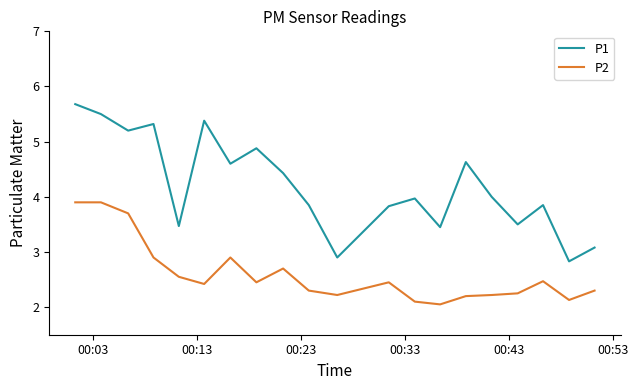

Does the chart display data point markers on the line(s)?

No